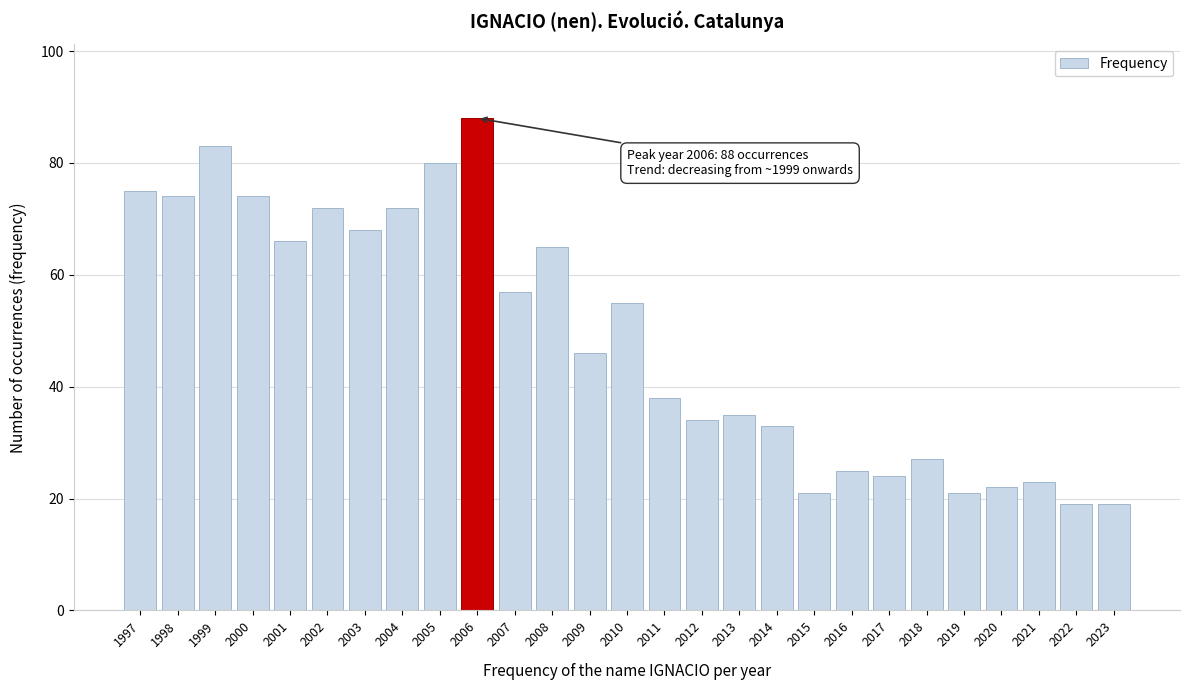

Reading left to right, extract all data points from this chart.

1997=75	1998=74	1999=83	2000=74	2001=66	2002=72	2003=68	2004=72	2005=80	2006=88	2007=57	2008=65	2009=46	2010=55	2011=38	2012=34	2013=35	2014=33	2015=21	2016=25	2017=24	2018=27	2019=21	2020=22	2021=23	2022=19	2023=19